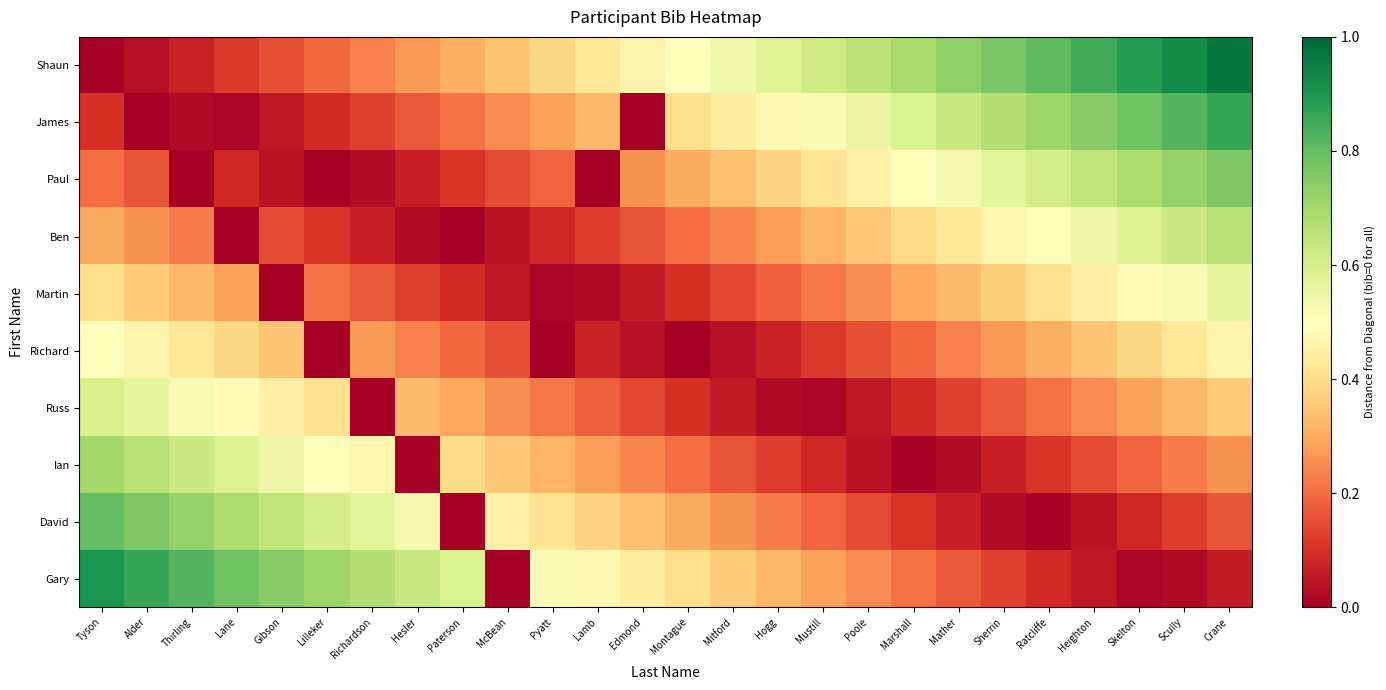

Which series has the largest total across all categories?

Shaun